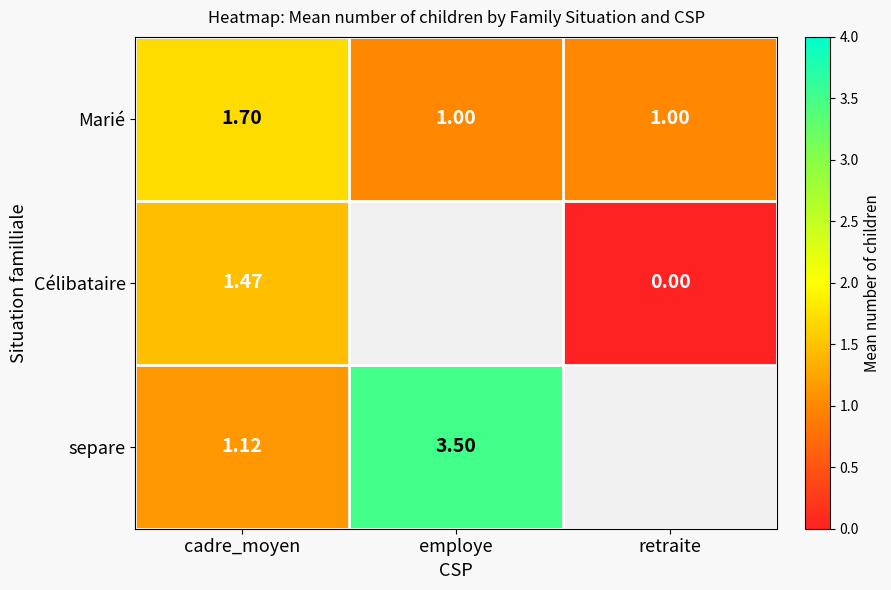

Between retraite and employe, which is larger?

retraite